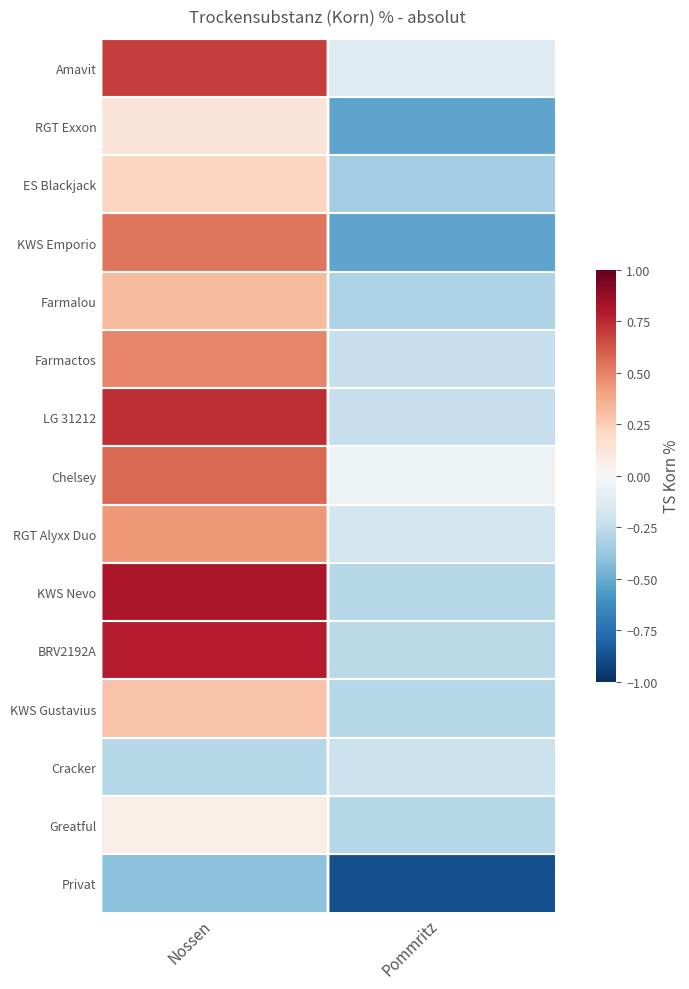

Which series has the largest range (max minus min)?

KWS Nevo